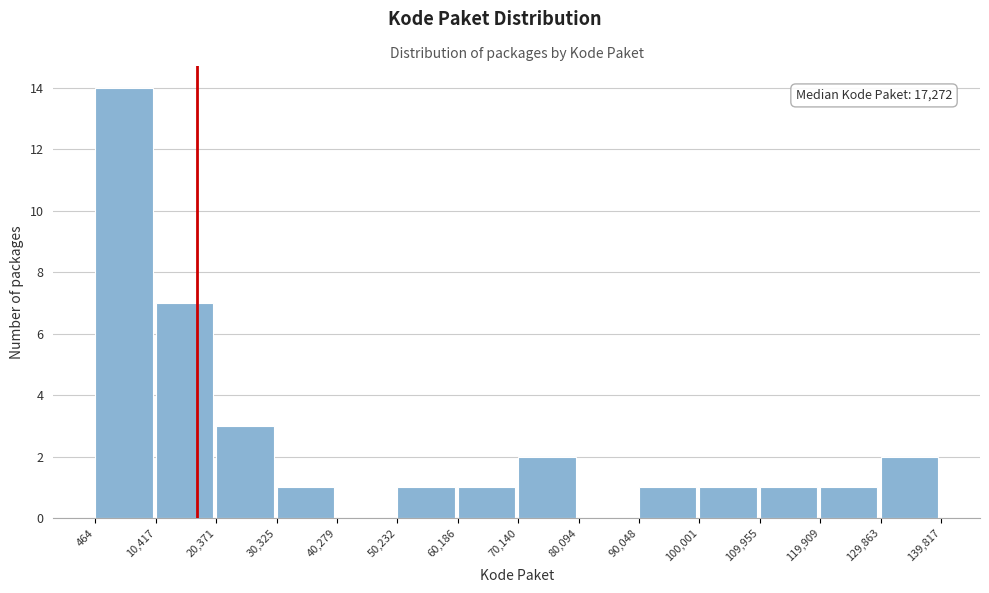

Which range on the x-axis has the tallest bar?

464 to 10,417